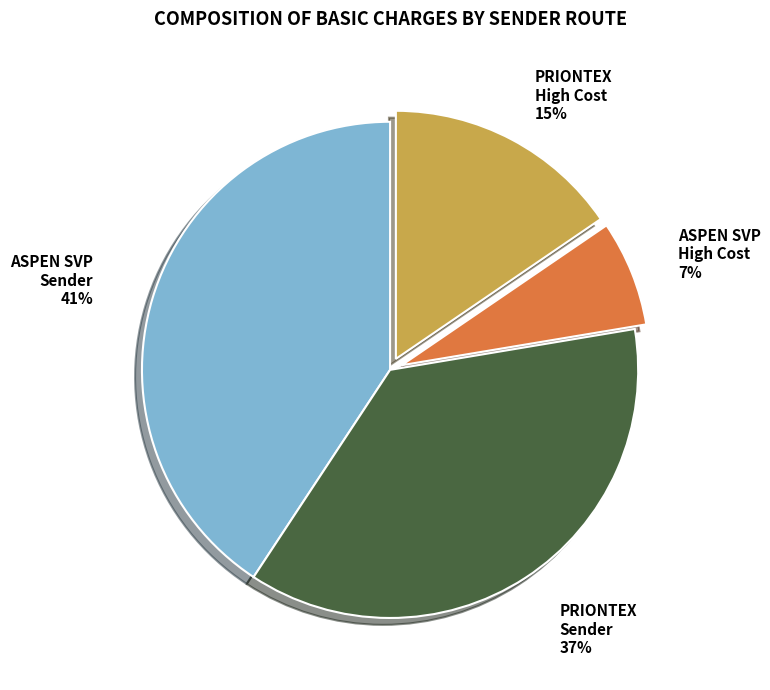

How many segments does this pie chart have?

4